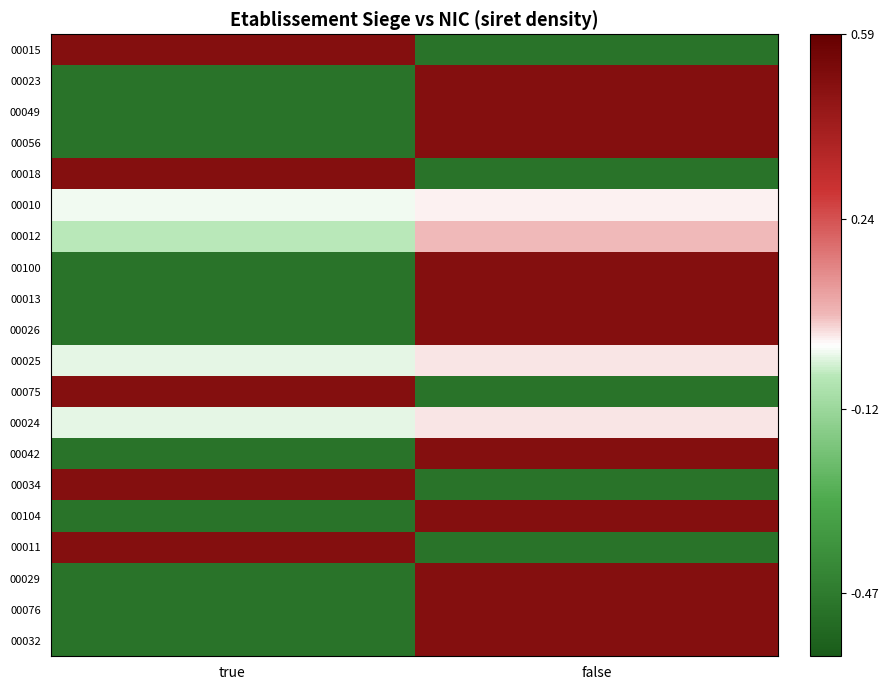

Which category has the lowest value across all series?

false